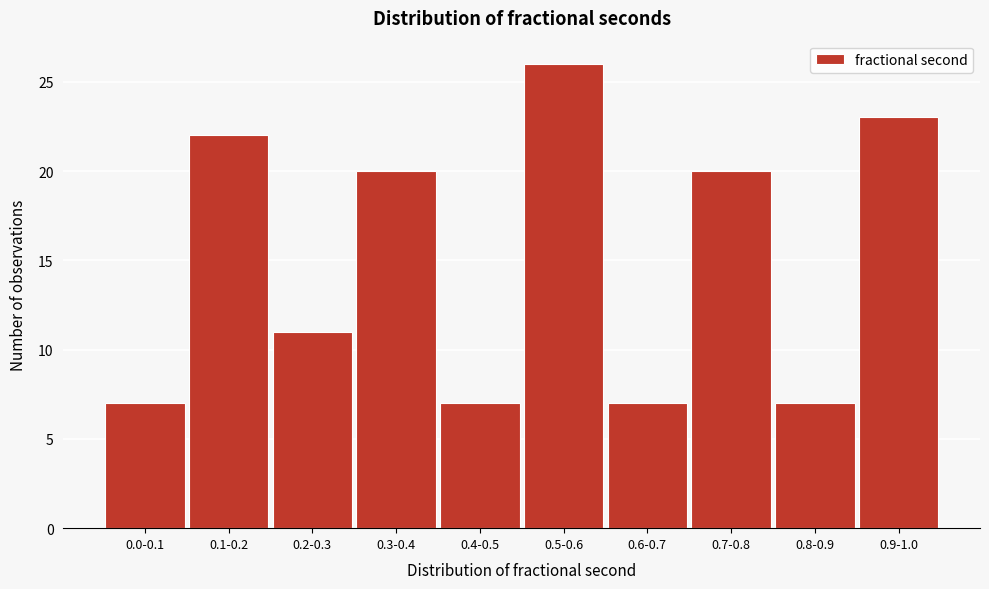

Reading left to right, extract all data points from this chart.

0.0-0.1=7	0.1-0.2=22	0.2-0.3=11	0.3-0.4=20	0.4-0.5=7	0.5-0.6=26	0.6-0.7=7	0.7-0.8=20	0.8-0.9=7	0.9-1.0=23